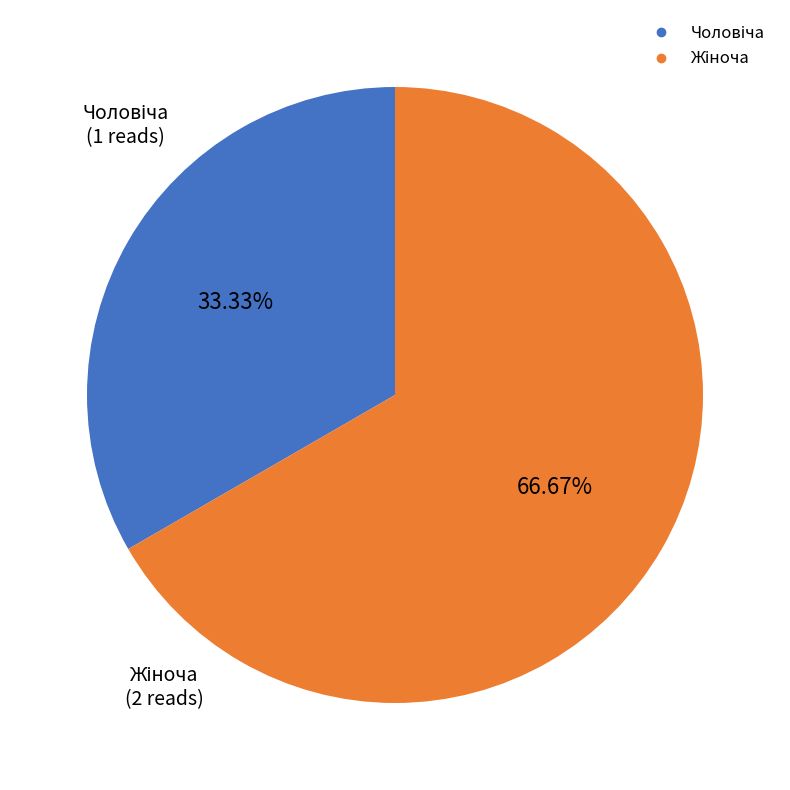

Is there any slice that represents more than half of the pie?

Yes